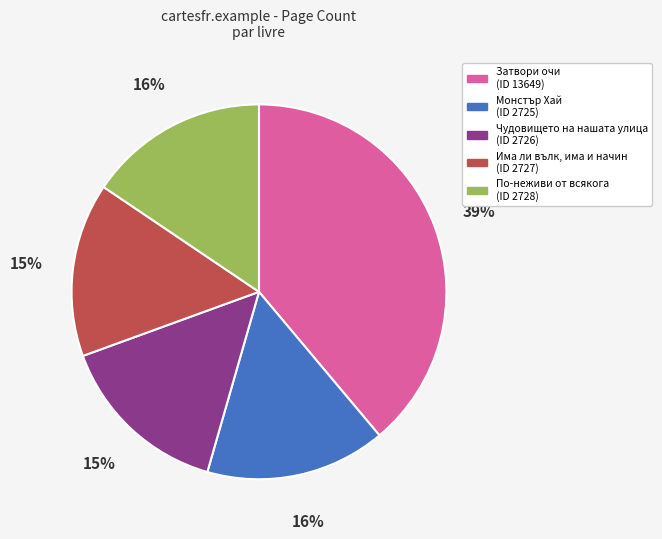

Is there any slice that represents more than half of the pie?

No